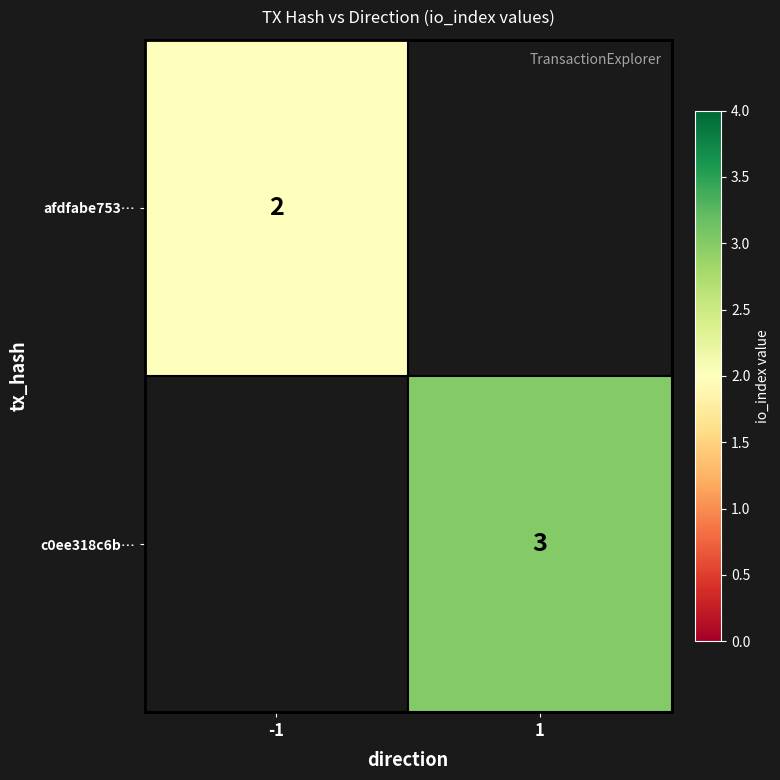

Which category has the highest value across all series?

1